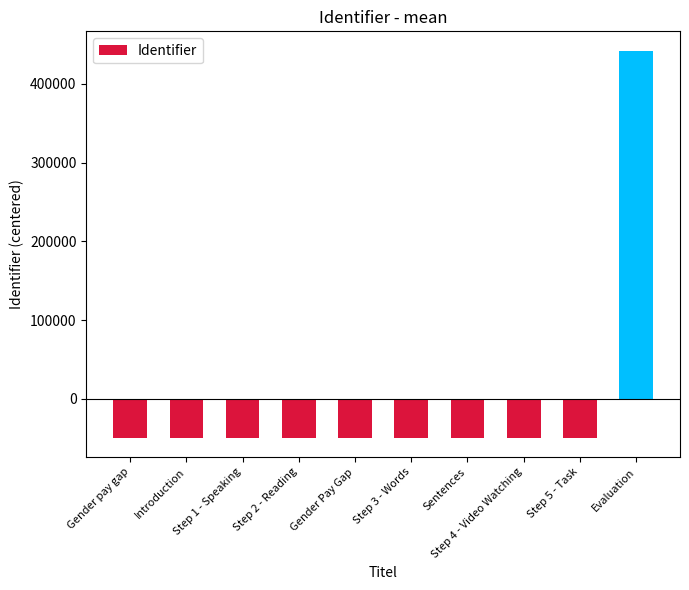

Is it true that the value at Gender pay gap is -49144.5?

True